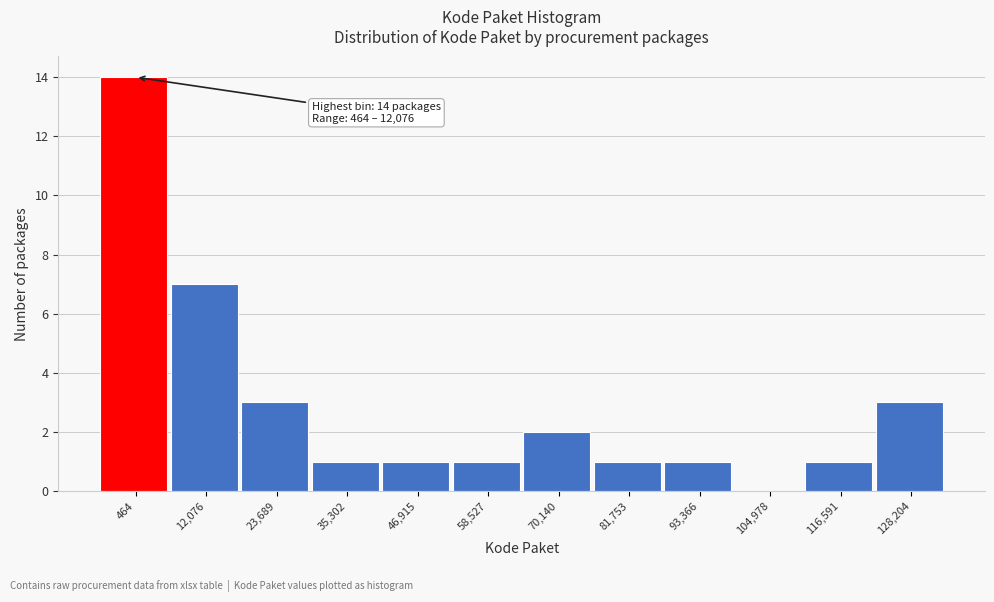

Reading left to right, extract all data points from this chart.

464=14	12,076=7	23,689=3	35,302=1	46,915=1	58,527=1	70,140=2	81,753=1	93,366=1	104,978=0	116,591=1	128,204=3